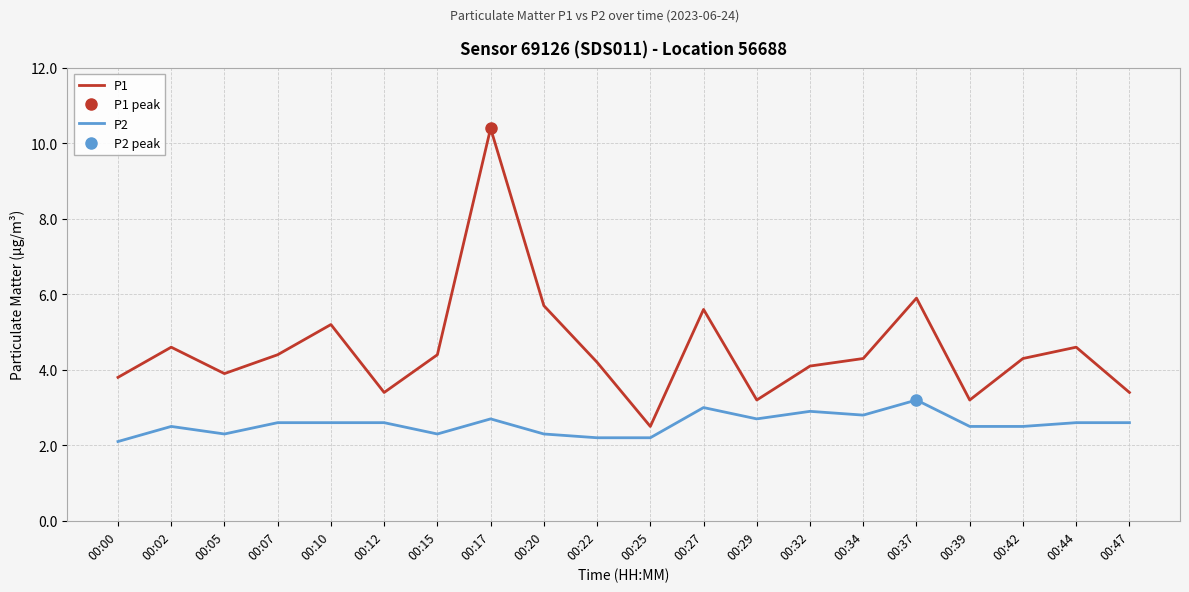

Is it true that P2 equals 1.7 at 00:17?

False